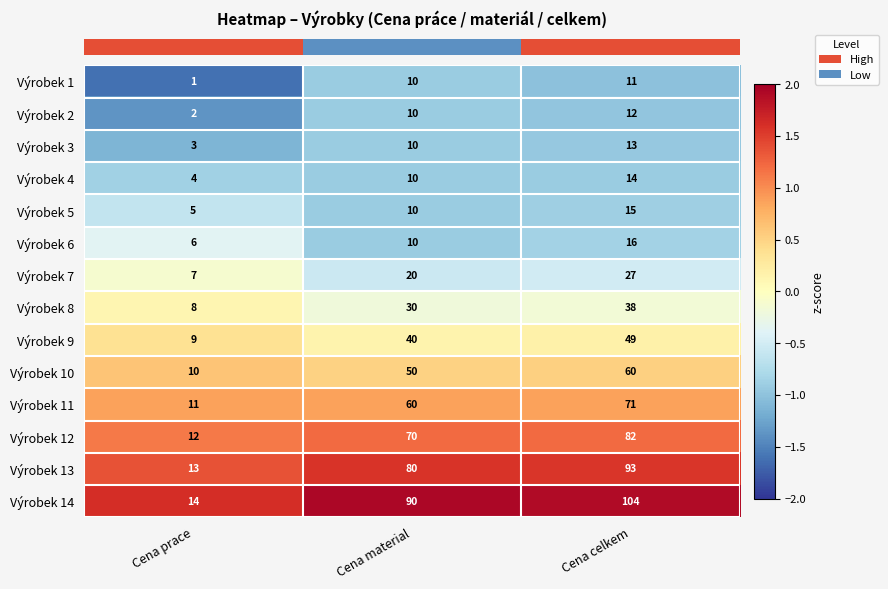

True or false: Výrobek 12 has a value of 111 at Cena material.

False